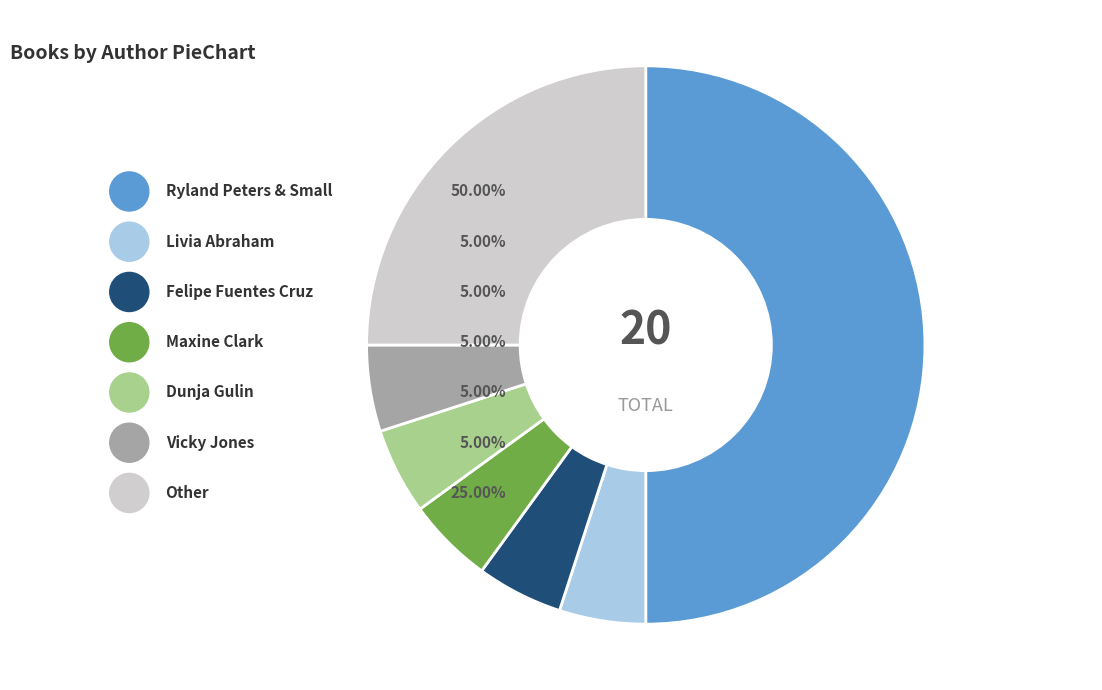

What is the total percentage of Vicky Jones and Dunja Gulin?

10.0%